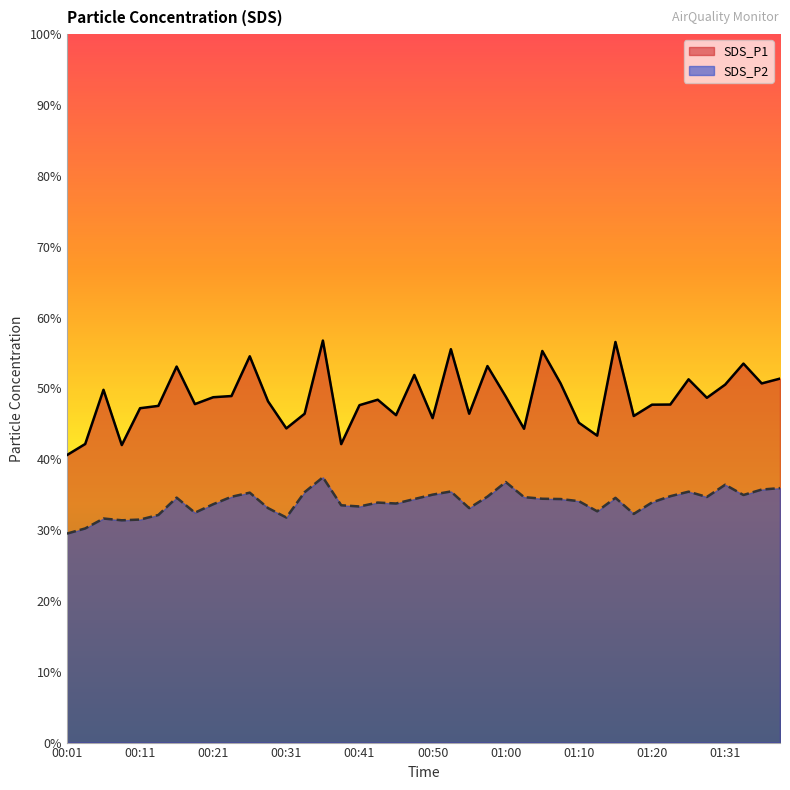

What is the difference between the maximum and second lowest values in the SDS_P1 series?

14.8